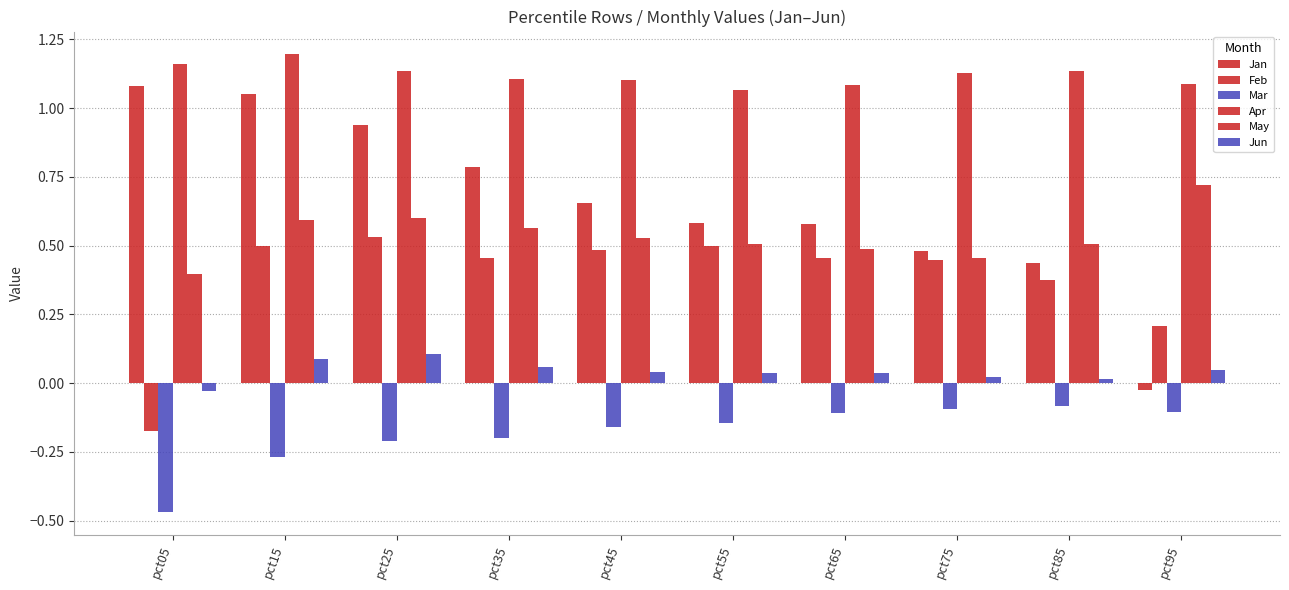

What is the maximum value shown in the chart?

1.2